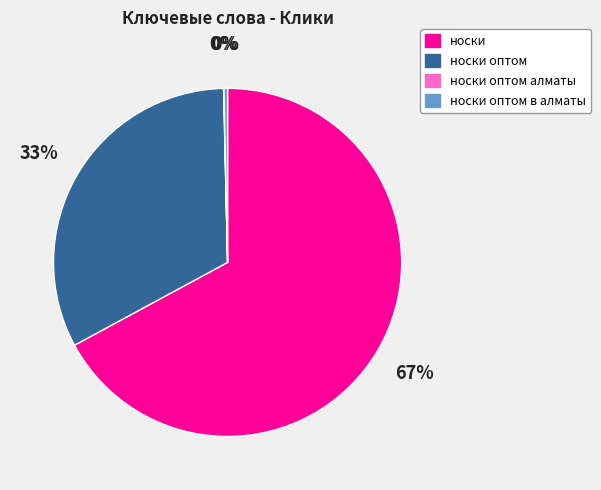

Which category accounts for the majority?

носки